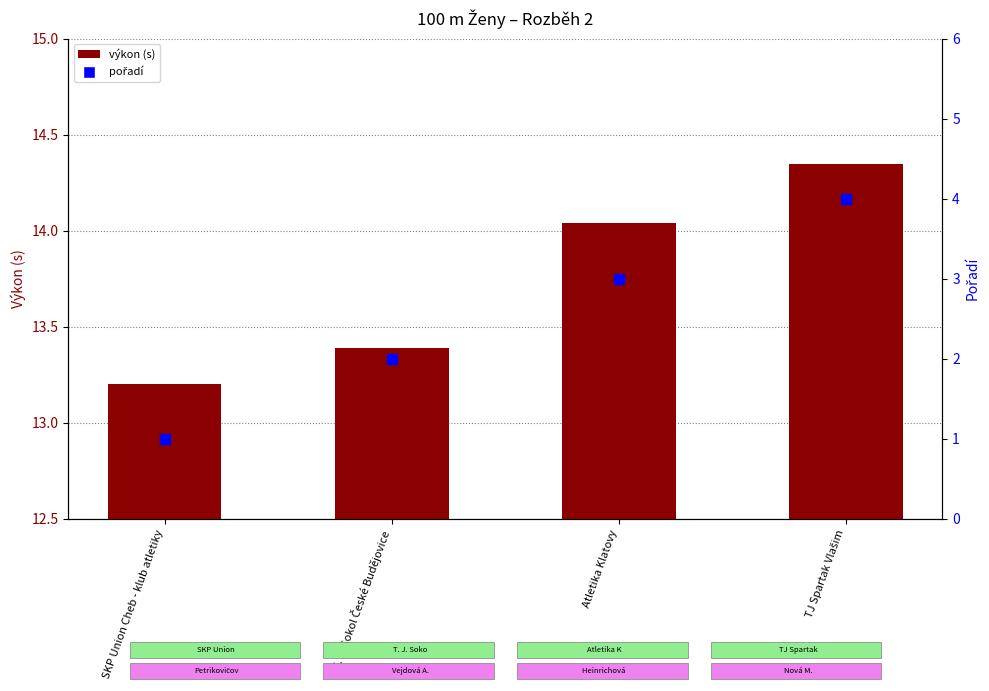

Which series contains the highest Y value?

výkon (s)